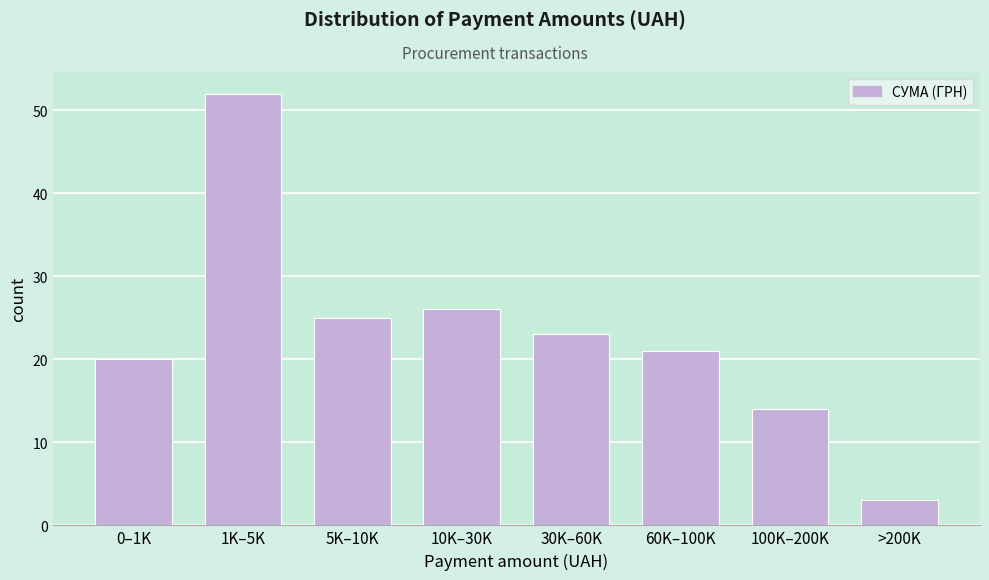

Reading left to right, what are all the values shown in this chart?

0–1K=20	1K–5K=52	5K–10K=25	10K–30K=26	30K–60K=23	60K–100K=21	100K–200K=14	>200K=3